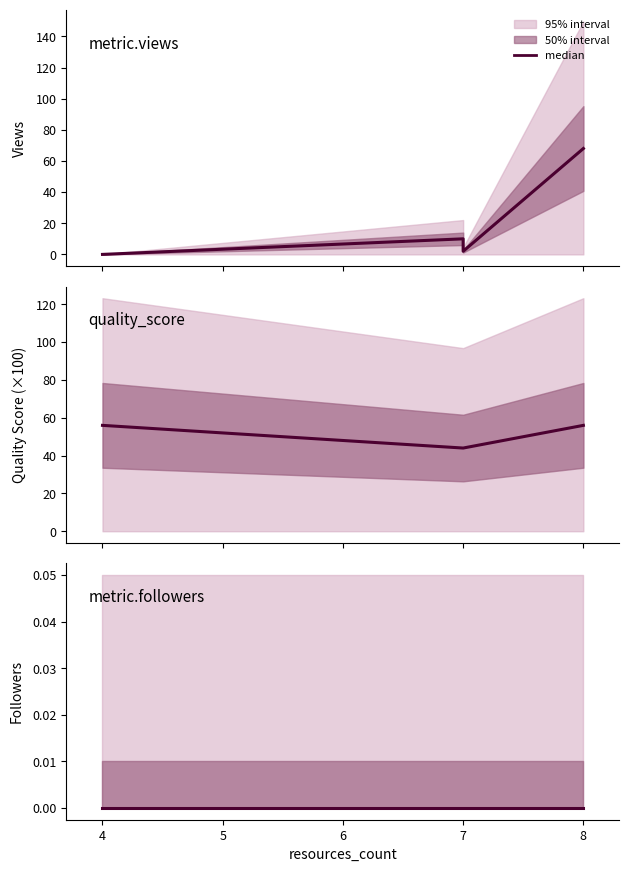

True or false: metric.followers and quality_score intersect in this chart.

False